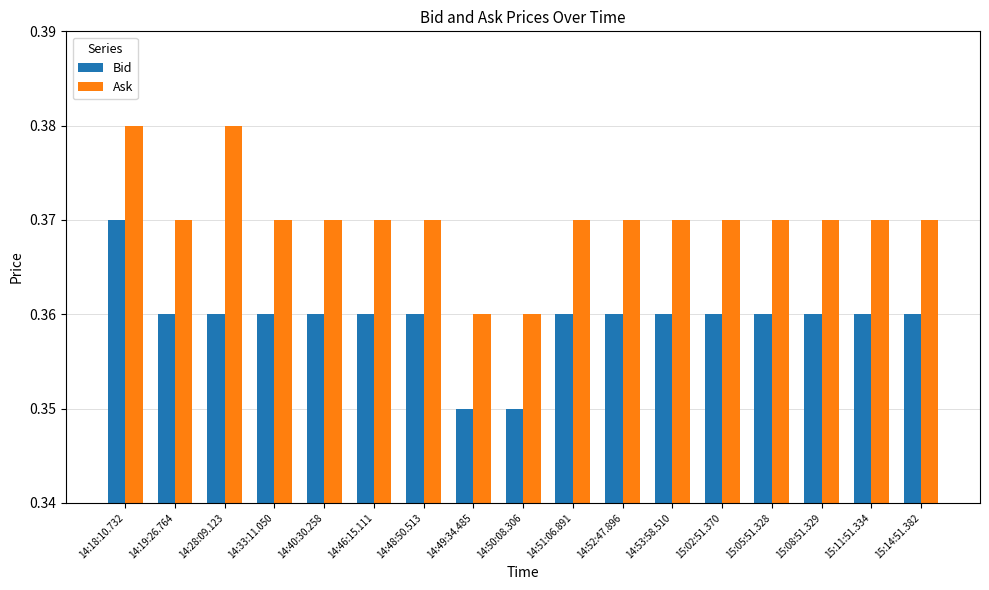

True or false: Bid has a value of 0.2 at 14:52:47.896.

False